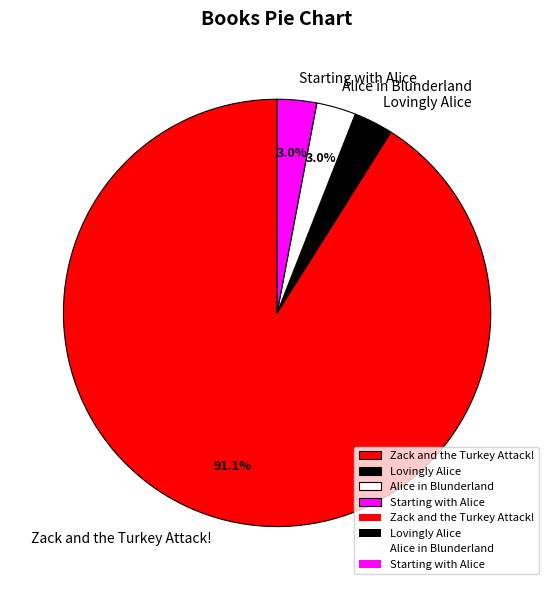

Which has a higher value, Zack and the Turkey Attack! or Alice in Blunderland?

Zack and the Turkey Attack!